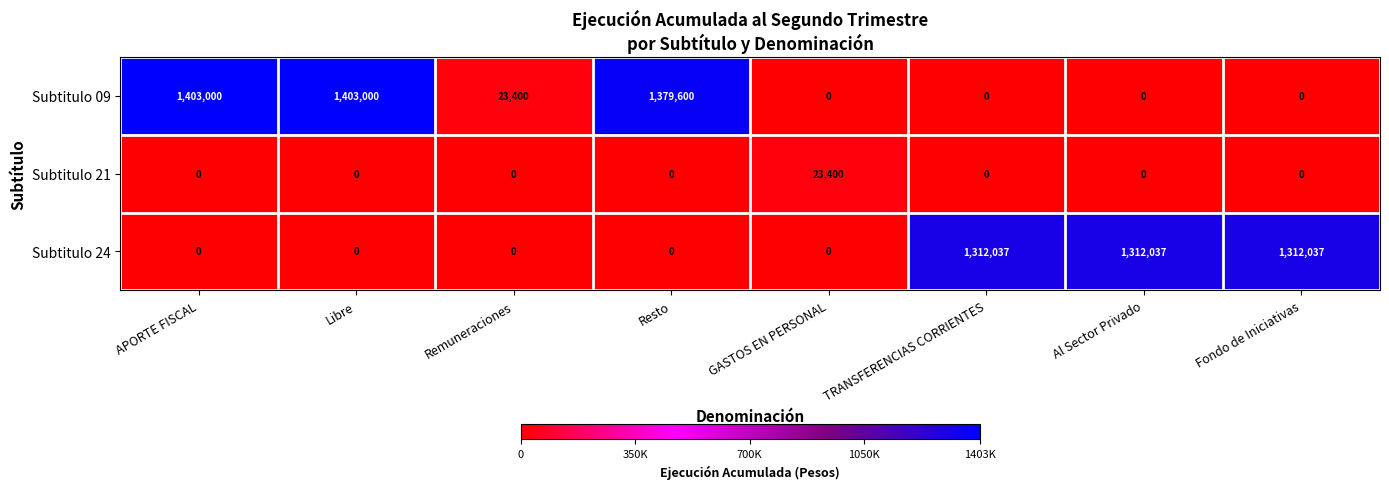

How many data points in Subtitulo 24 are above 0?

3